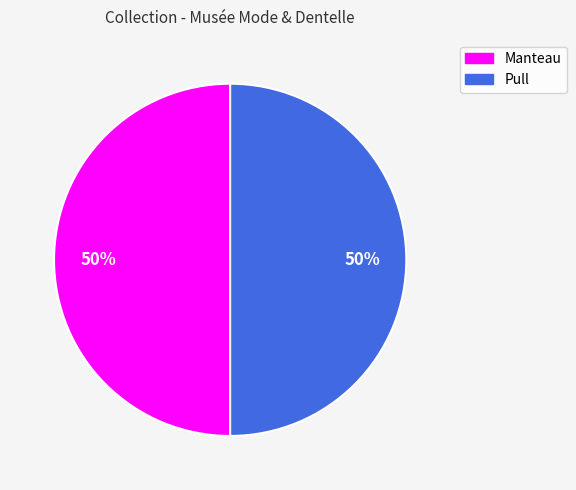

How many slices are in this pie chart?

2